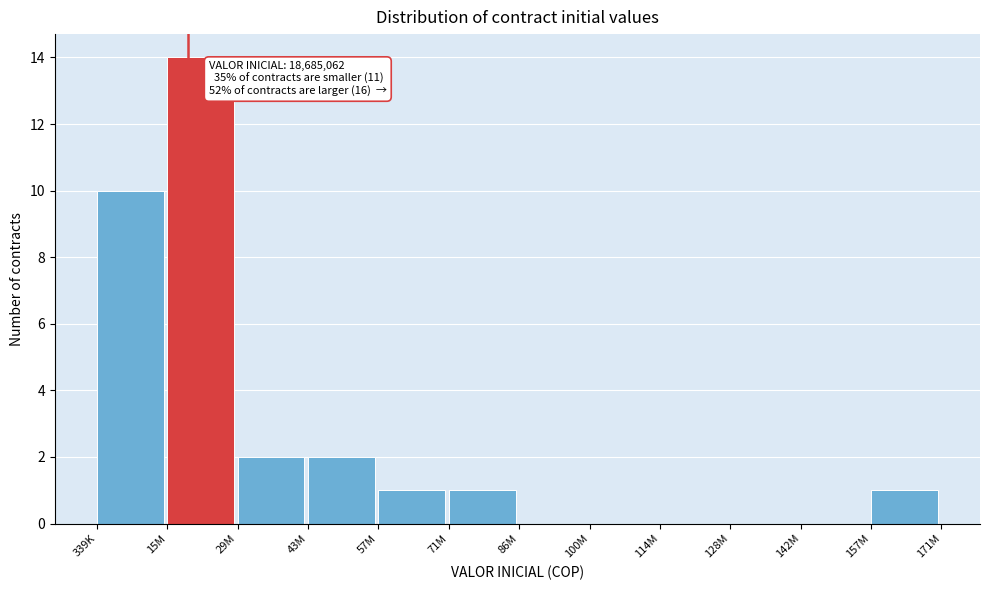

Reading left to right, list all the values displayed in this chart.

339K=10	15M=14	29M=2	43M=2	57M=1	71M=1	86M=0	100M=0	114M=0	128M=0	142M=0	157M=1